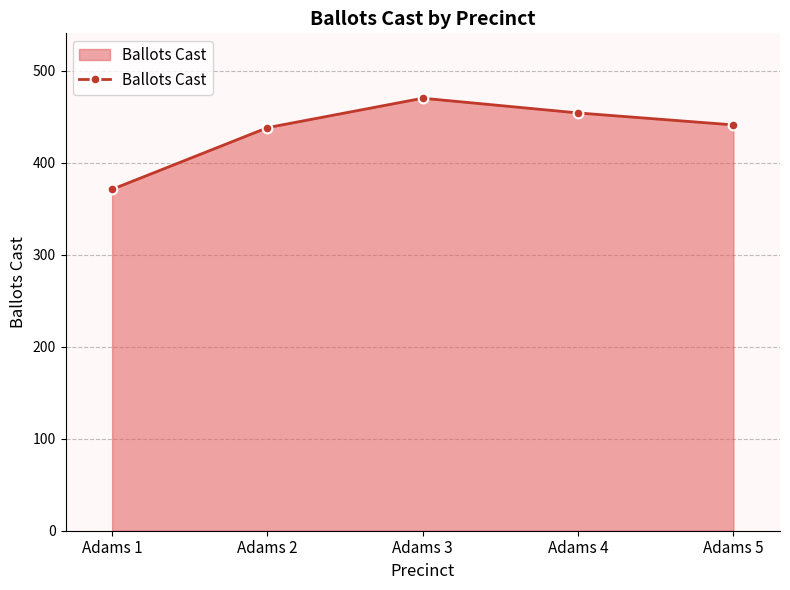

What is the sum of all values?

2174